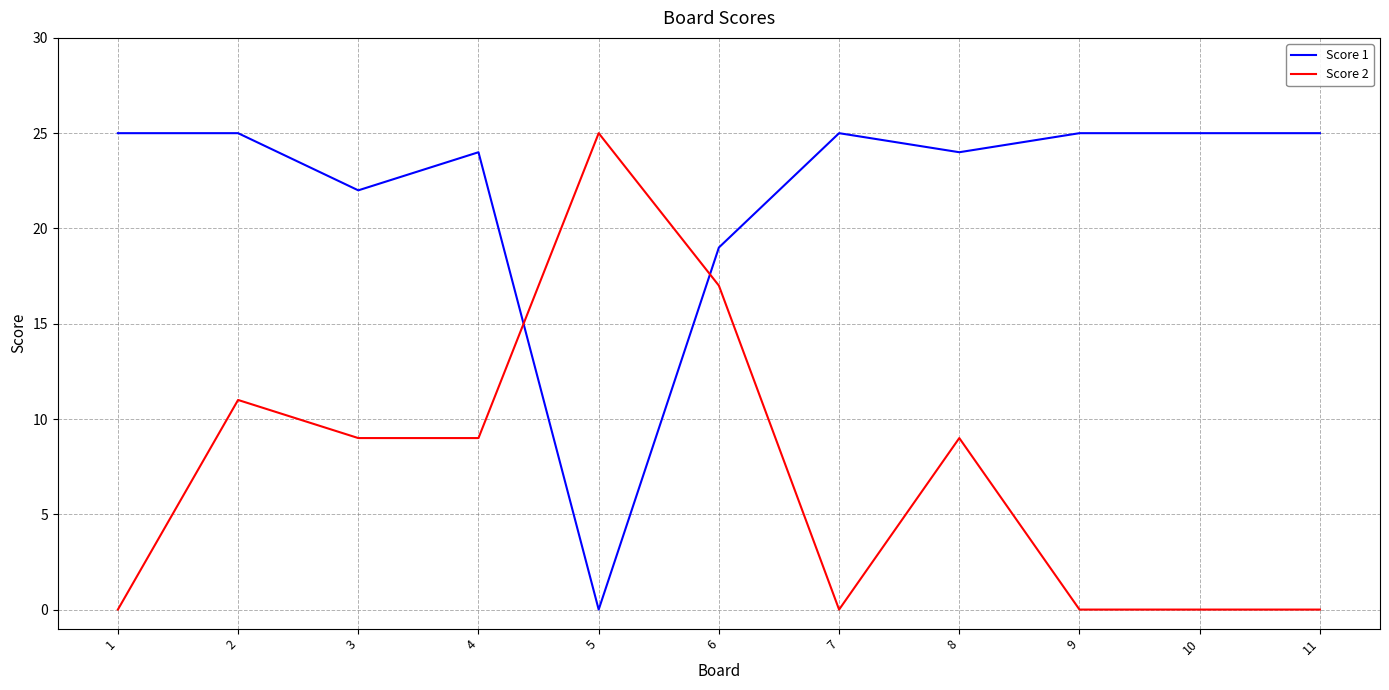

Reading left to right, extract all data points from this chart.

Score 1: 25	25	22	24	0	19	25	24	25	25	25
Score 2: 0	11	9	9	25	17	0	9	0	0	0